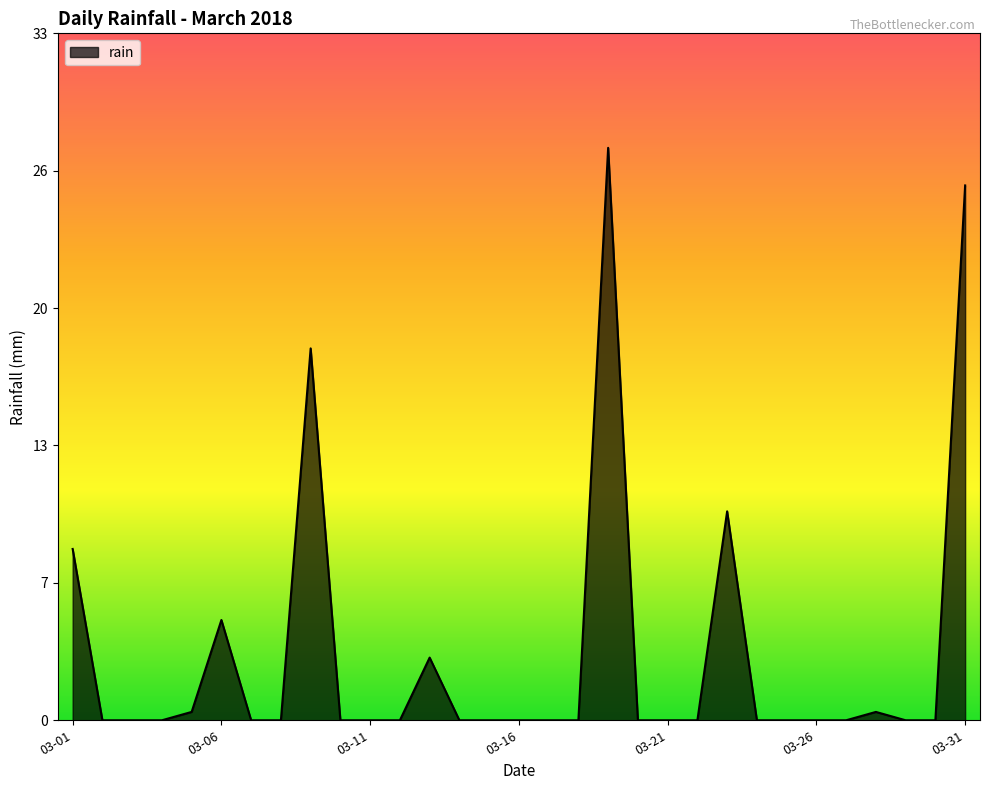

List the labels in order of value, smallest first.

2018-03-02, 2018-03-03, 2018-03-04, 2018-03-07, 2018-03-08, 2018-03-10, 2018-03-11, 2018-03-12, 2018-03-14, 2018-03-15, 2018-03-16, 2018-03-17, 2018-03-18, 2018-03-20, 2018-03-21, 2018-03-22, 2018-03-24, 2018-03-25, 2018-03-26, 2018-03-27, 2018-03-29, 2018-03-30, 2018-03-05, 2018-03-28, 2018-03-13, 2018-03-06, 2018-03-01, 2018-03-23, 2018-03-09, 2018-03-31, 2018-03-19